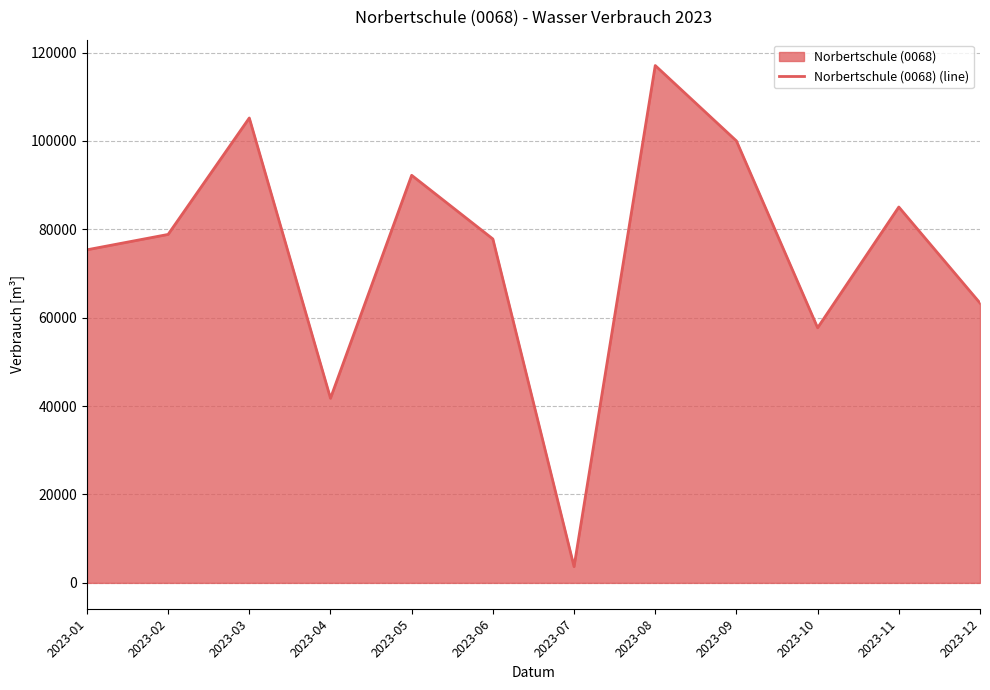

Reading right to left, list all the values displayed in this chart.

2023-12=63320	2023-11=85050	2023-10=57720	2023-09=100010	2023-08=117070	2023-07=3670	2023-06=77820	2023-05=92230	2023-04=41770	2023-03=105200	2023-02=78850	2023-01=75370